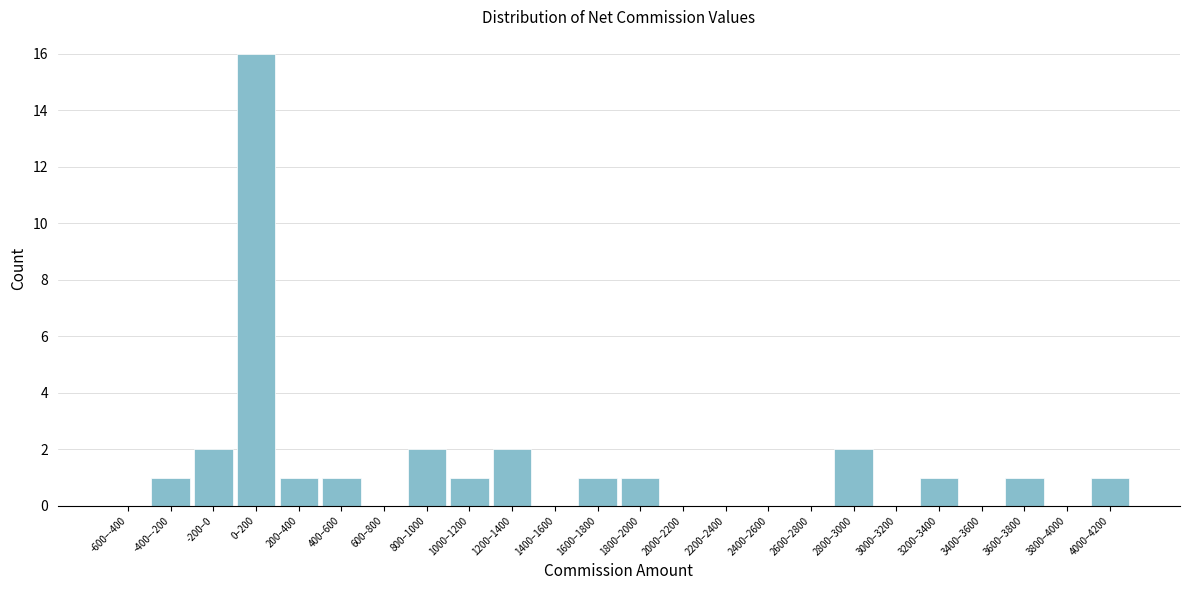

Reading left to right, what are all the values shown in this chart?

-600–-400=0	-400–-200=1	-200–0=2	0–200=16	200–400=1	400–600=1	600–800=0	800–1000=2	1000–1200=1	1200–1400=2	1400–1600=0	1600–1800=1	1800–2000=1	2000–2200=0	2200–2400=0	2400–2600=0	2600–2800=0	2800–3000=2	3000–3200=0	3200–3400=1	3400–3600=0	3600–3800=1	3800–4000=0	4000–4200=1